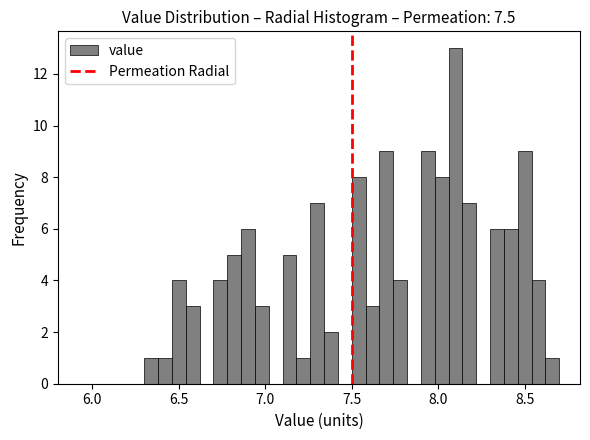

Read against the x-axis, roughly where is the centre of the tallest bar?

8.10